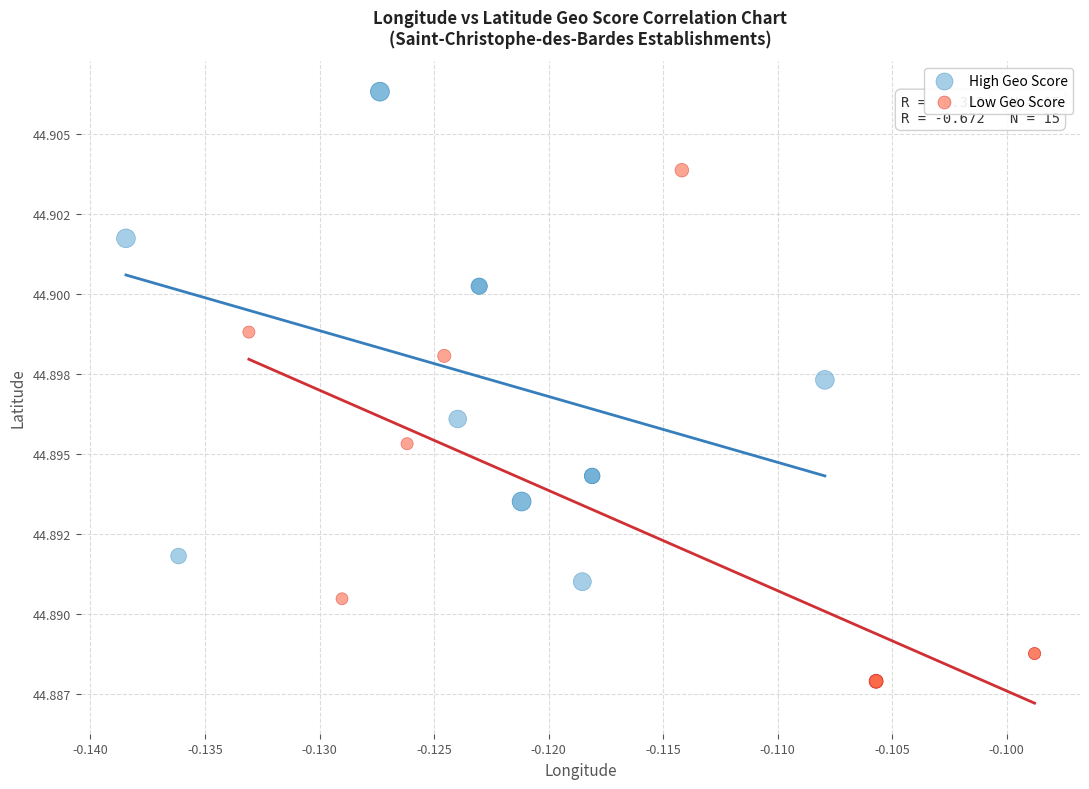

What are all the series names shown in the legend?

High Geo Score, Low Geo Score